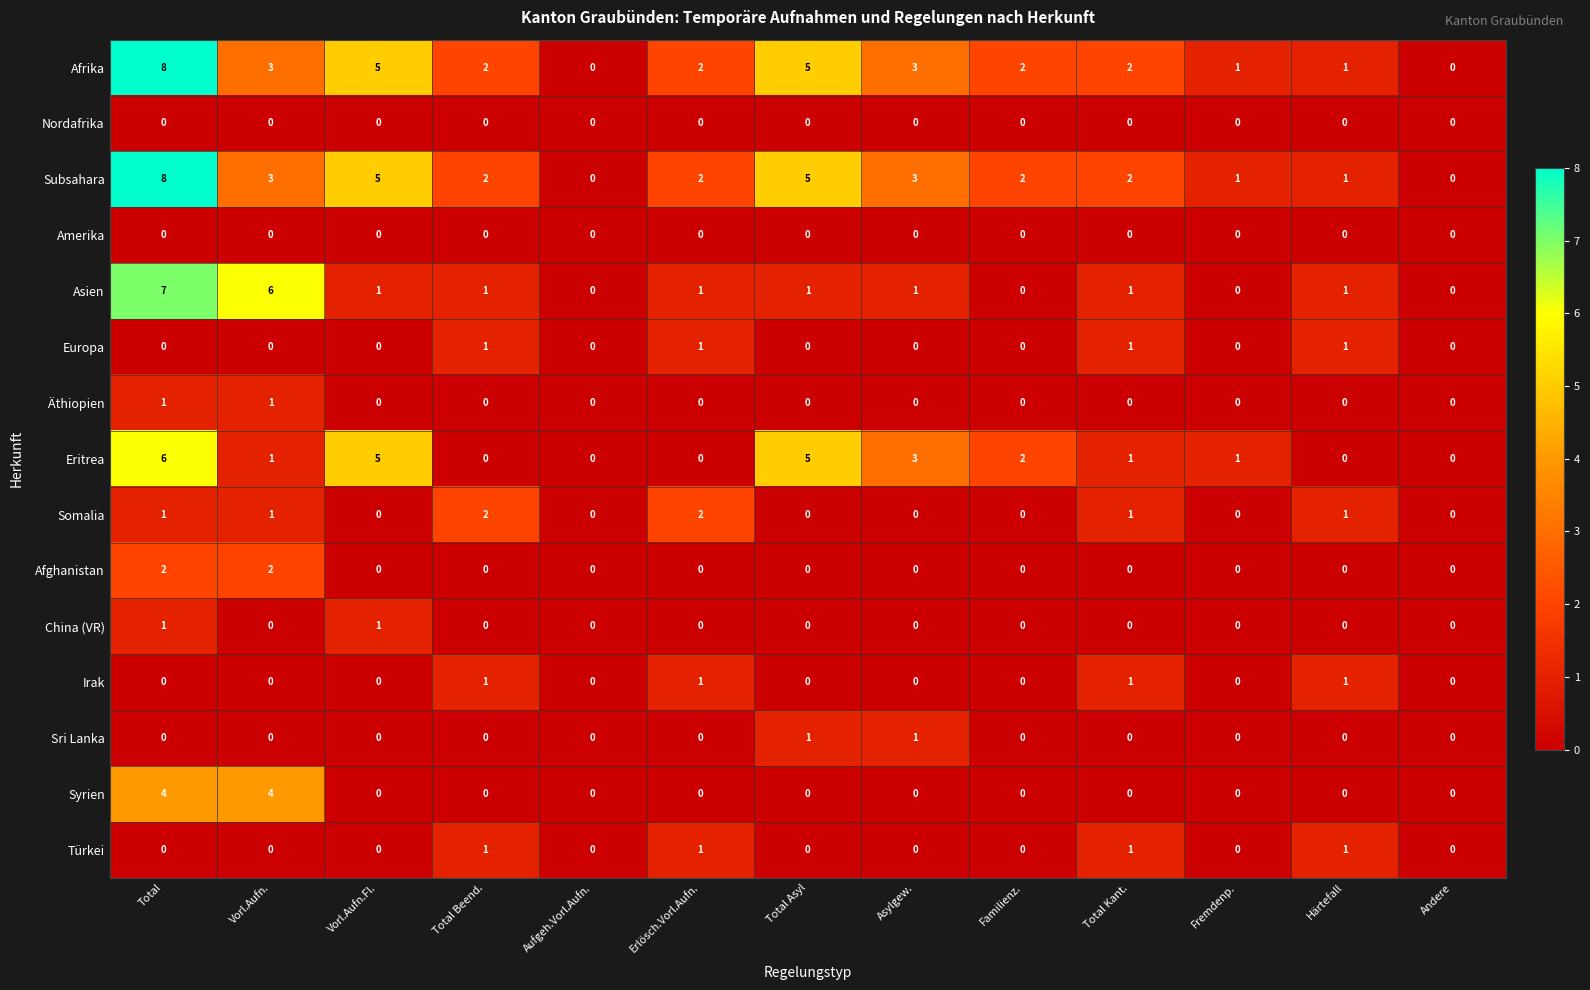

The value of Türkei at Total Kant. is 2. True or false?

False